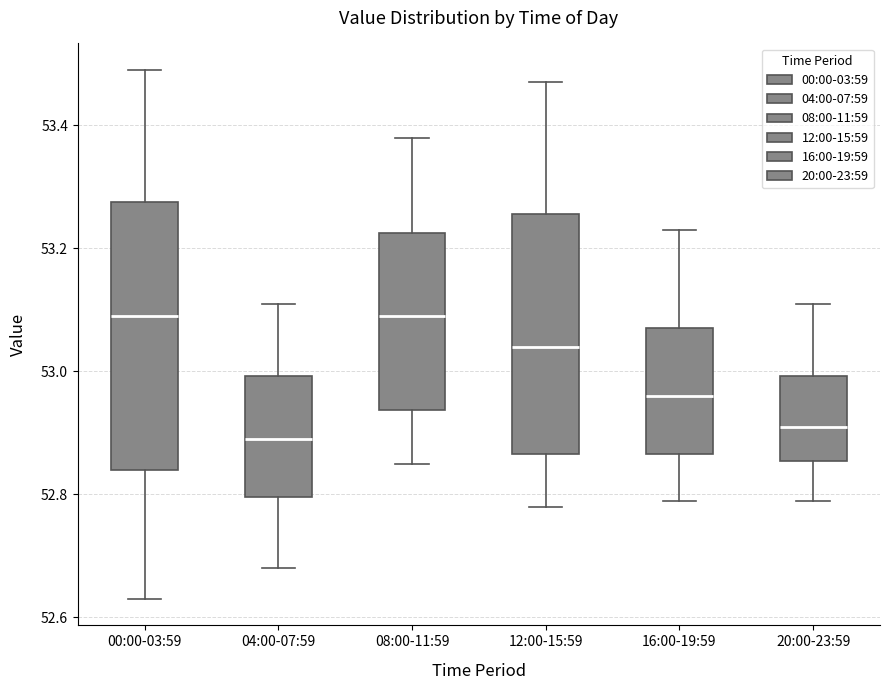

Reading left to right, transcribe this box plot: for each box, give where its median line is, the range the box spans, and where its two whiskers end, as read against the y-axis. The values are not printed on the chart, so give them approximately, as read against the axis.

00:00-03:59: median 53.10, box 52.84 to 53.28, whiskers 52.64 to 53.50
04:00-07:59: median 52.90, box 52.80 to 53.00, whiskers 52.68 to 53.12
08:00-11:59: median 53.10, box 52.94 to 53.22, whiskers 52.86 to 53.38
12:00-15:59: median 53.04, box 52.86 to 53.26, whiskers 52.78 to 53.48
16:00-19:59: median 52.96, box 52.86 to 53.08, whiskers 52.80 to 53.24
20:00-23:59: median 52.92, box 52.86 to 53.00, whiskers 52.80 to 53.12